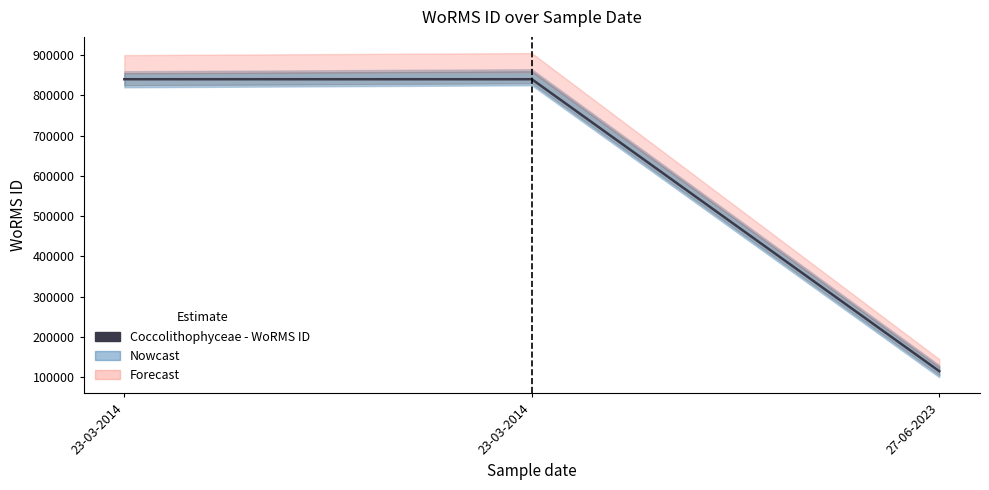

Approximately how many times larger is the value at 27-06-2023 compared to 23-03-2014?

0.1